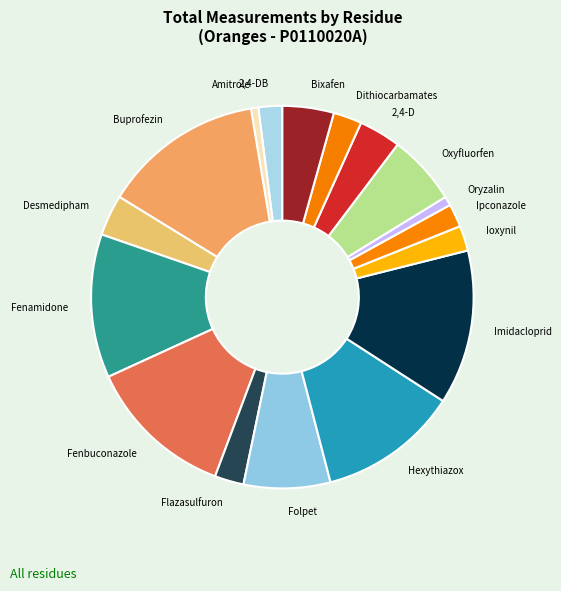

How many slices are in this pie chart?

17